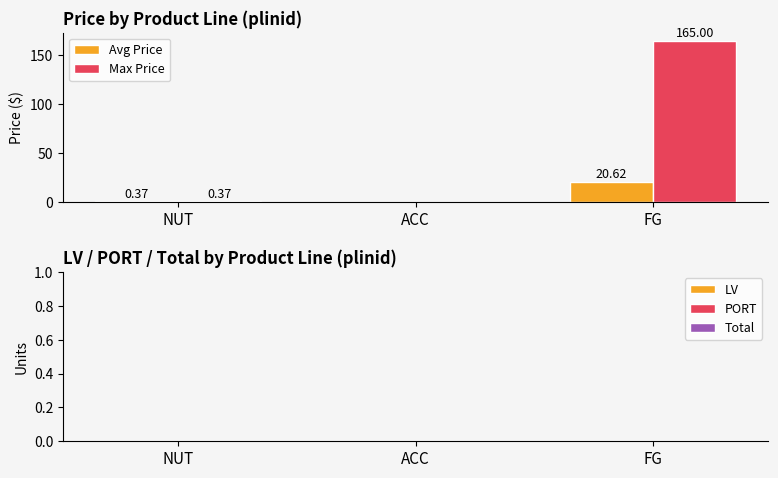

Which series has the widest spread of values?

Max Price